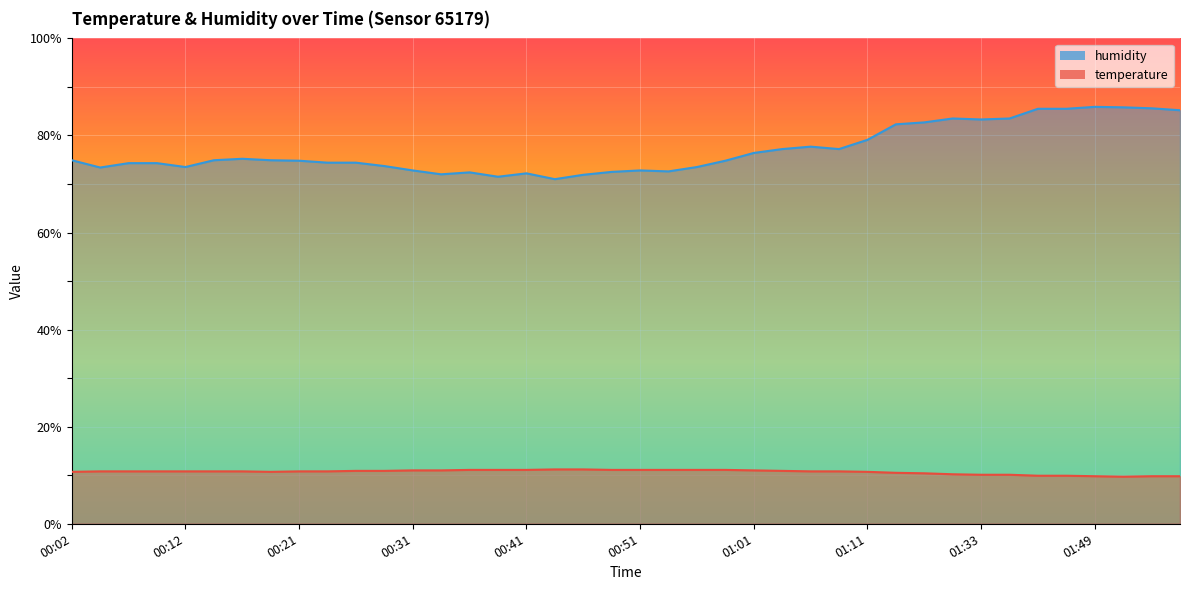

Reading right to left, list all the values displayed in this chart.

temperature: 9.8	9.8	9.7	9.8	9.9	9.9	10.1	10.1	10.2	10.4	10.5	10.7	10.8	10.8	10.9	11.0	11.1	11.1	11.1	11.1	11.1	11.2	11.2	11.1	11.1	11.1	11.0	11.0	10.9	10.9	10.8	10.8	10.7	10.8	10.8	10.8	10.8	10.8	10.8	10.7
humidity: 85.2	85.6	85.8	85.9	85.5	85.5	83.5	83.3	83.5	82.7	82.3	79.1	77.2	77.7	77.2	76.4	74.8	73.5	72.6	72.8	72.5	71.9	71.0	72.2	71.5	72.4	72.0	72.8	73.7	74.4	74.4	74.8	74.9	75.2	74.9	73.5	74.3	74.3	73.4	74.9